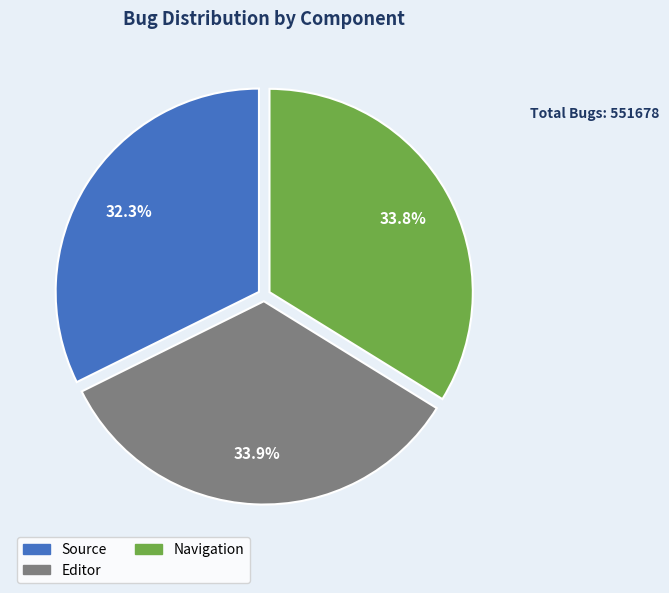

To the nearest percent, what is the combined percentage of Editor and Source?

66%